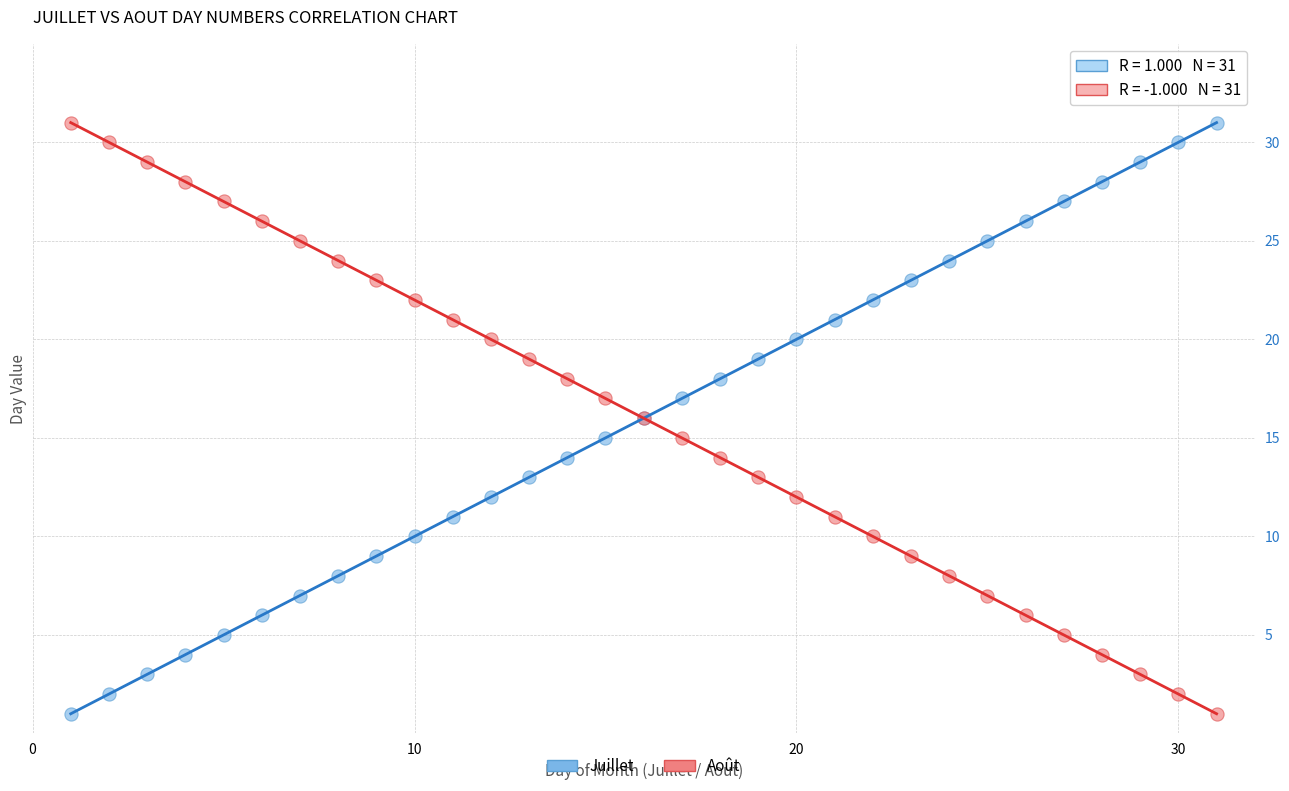

What is the X range (max minus min) for the scatter plot?

30